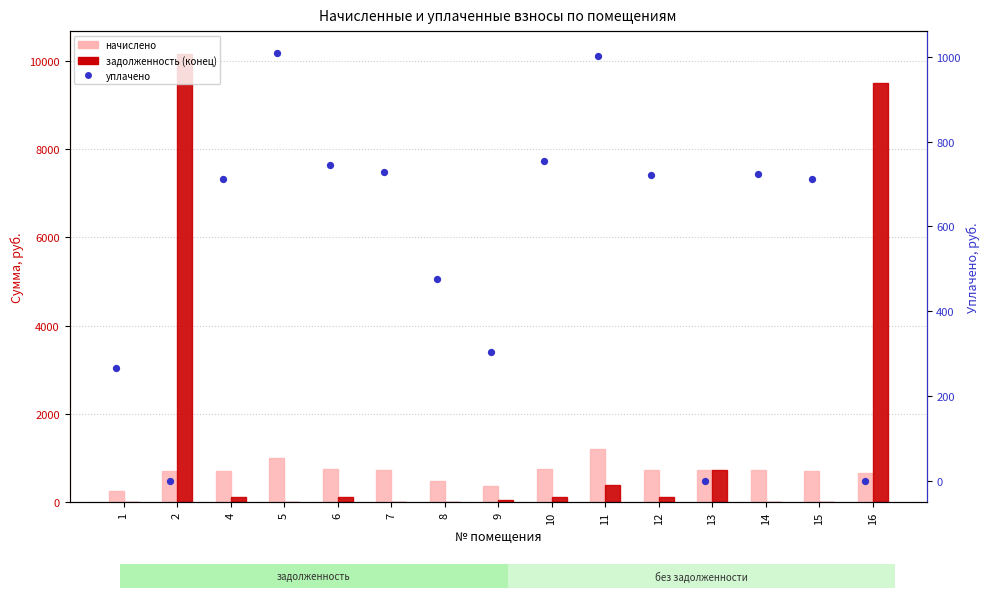

Which series has the largest total across all categories?

задолженность (конец)